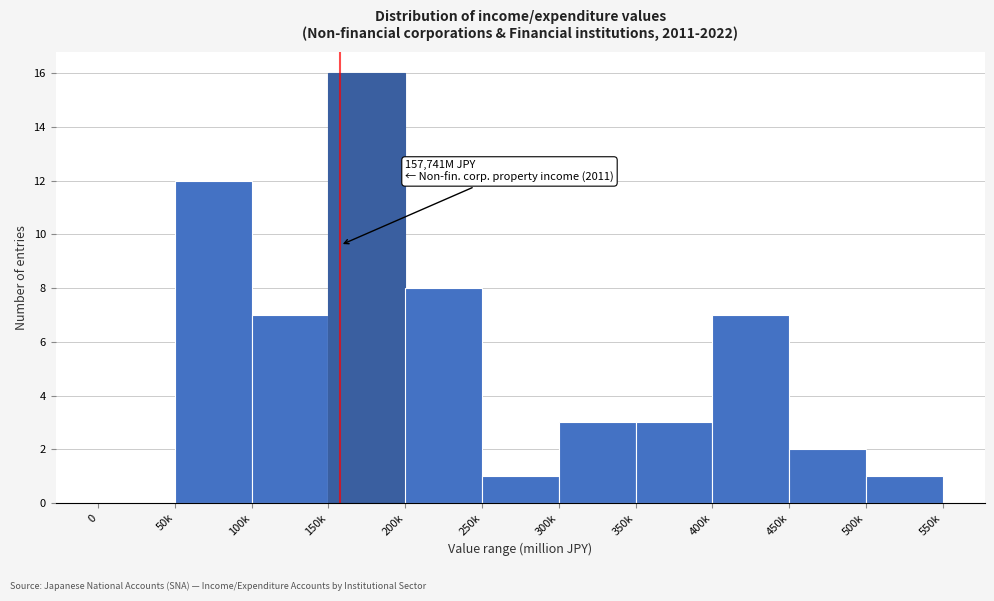

Reading right to left, list all the values displayed in this chart.

500k=1	450k=2	400k=7	350k=3	300k=3	250k=1	200k=8	150k=16	100k=7	50k=12	0=0